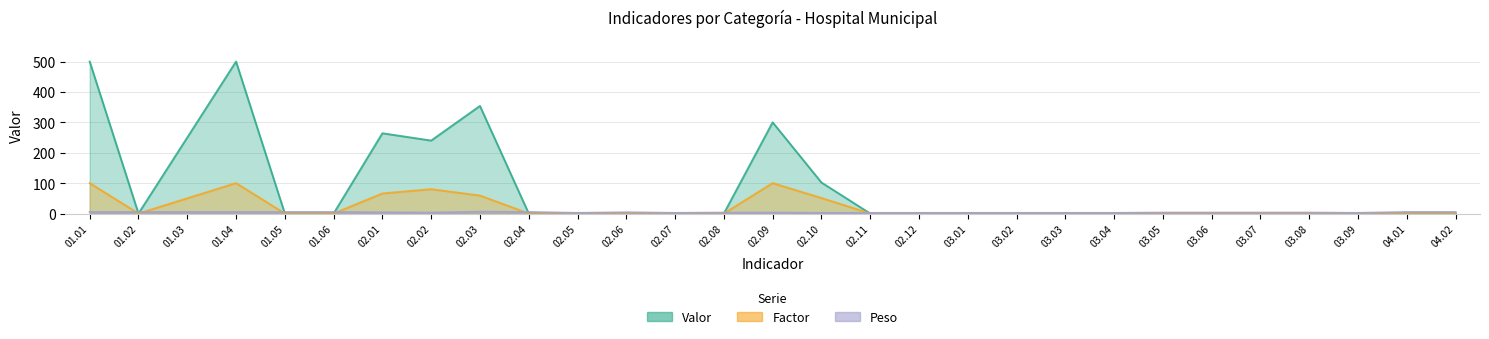

What are all the series names shown in the legend?

Valor, Factor, Peso